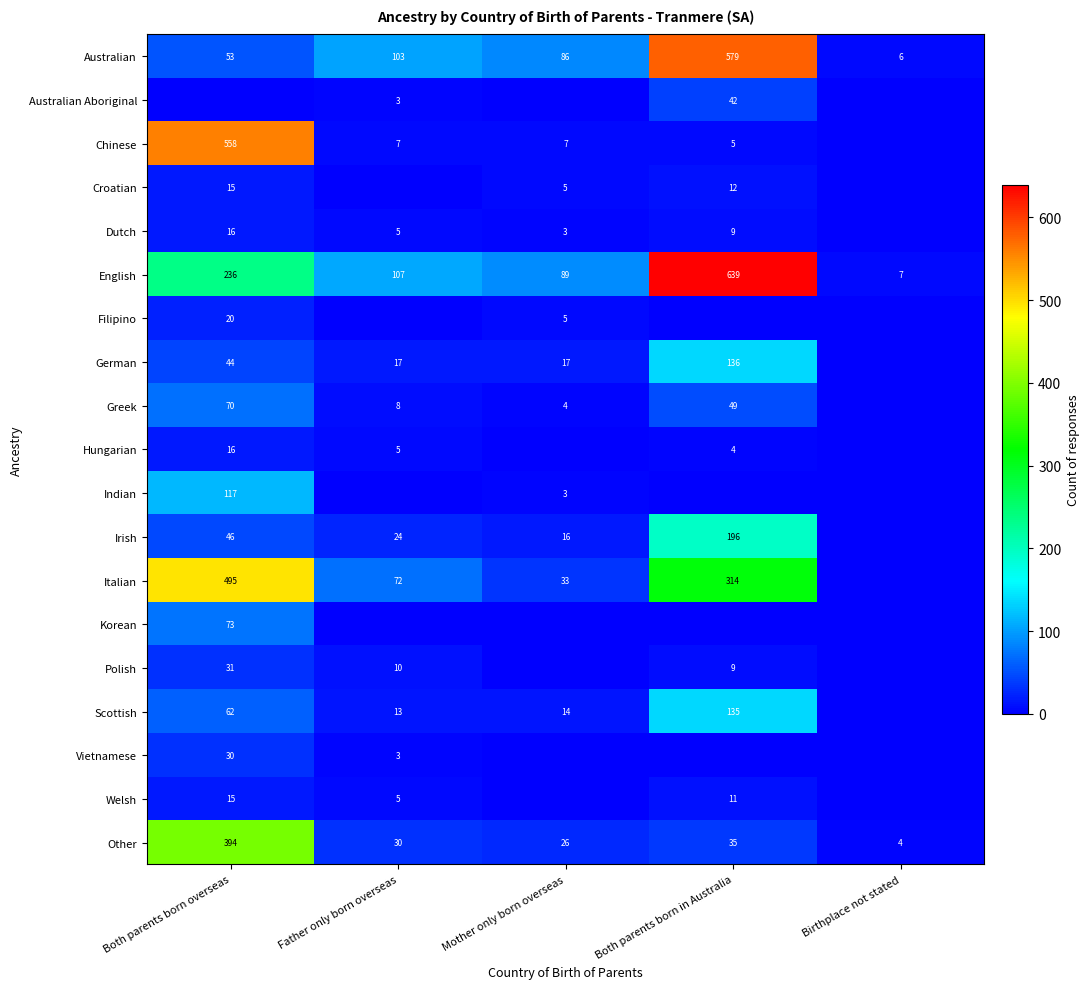

What is the difference between the English values at Both parents born overseas and Birthplace not stated?

229